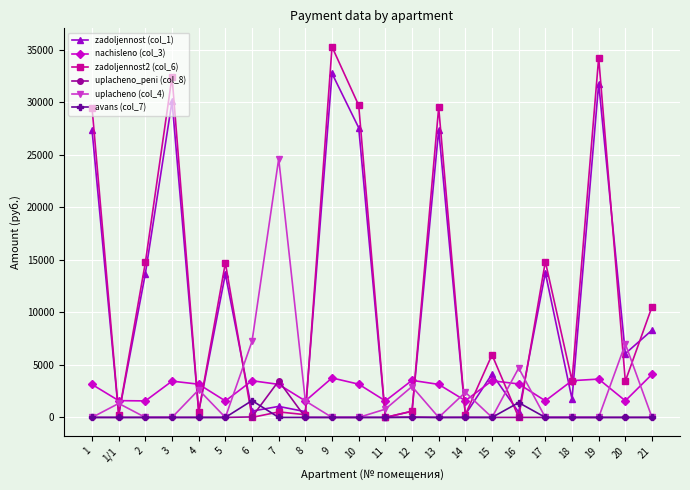

What is the approximate value of zadoljennost2 (col_6) at 3?

32444.9